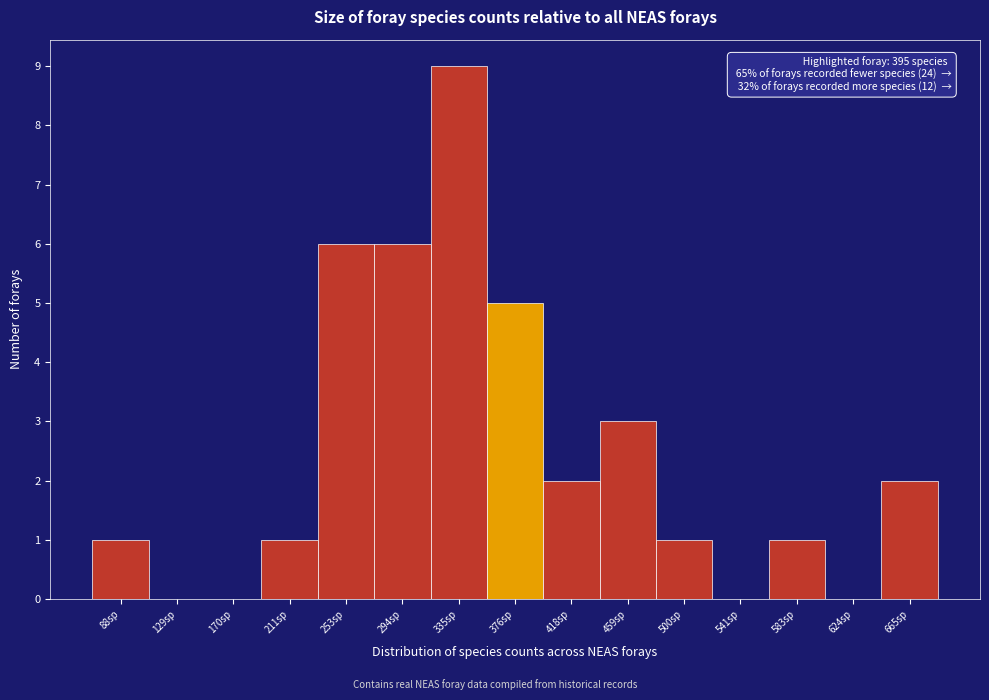

Reading left to right, transcribe all the data shown in this chart.

88sp=1	129sp=0	170sp=0	211sp=1	253sp=6	294sp=6	335sp=9	376sp=5	418sp=2	459sp=3	500sp=1	541sp=0	583sp=1	624sp=0	665sp=2